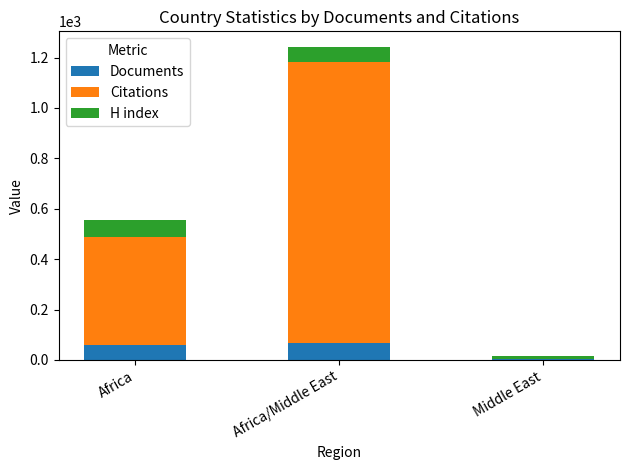

What is the highest value of the Documents series?

69